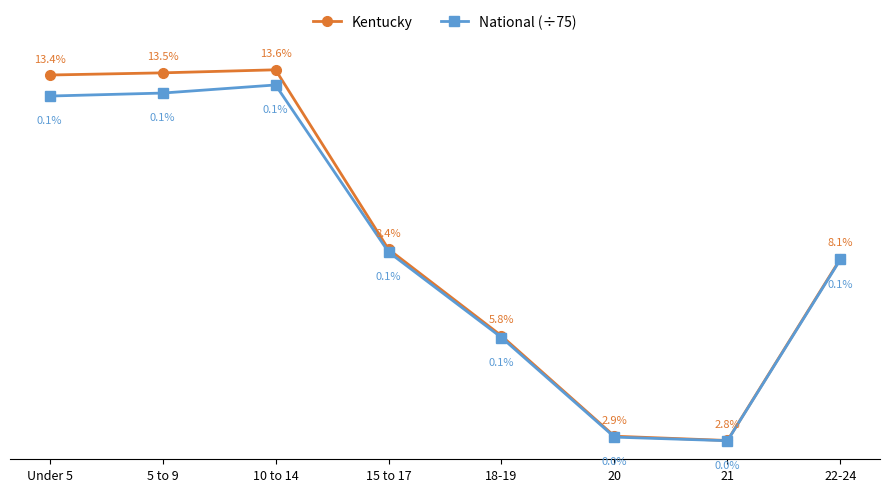

List the labels in order of National (÷75) value, smallest first.

21, 20, 18-19, 22-24, 15 to 17, Under 5, 5 to 9, 10 to 14